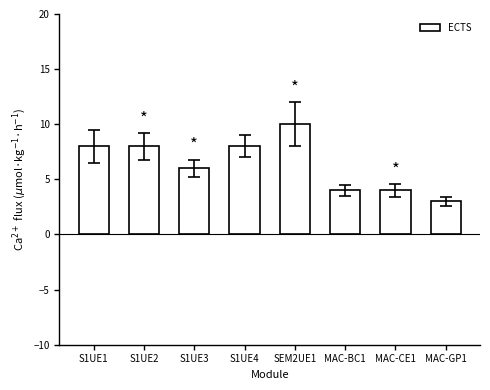

What is the label of the 6th bar from the left?

MAC-BC1